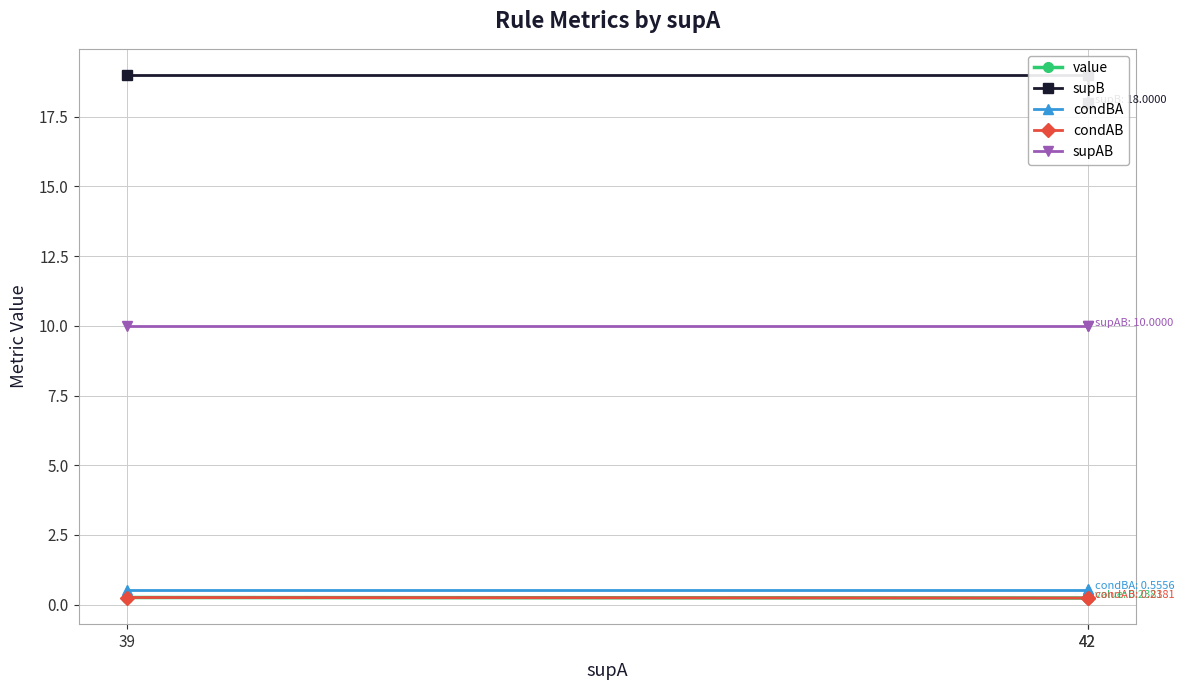

Which series has the largest total across all categories?

supB